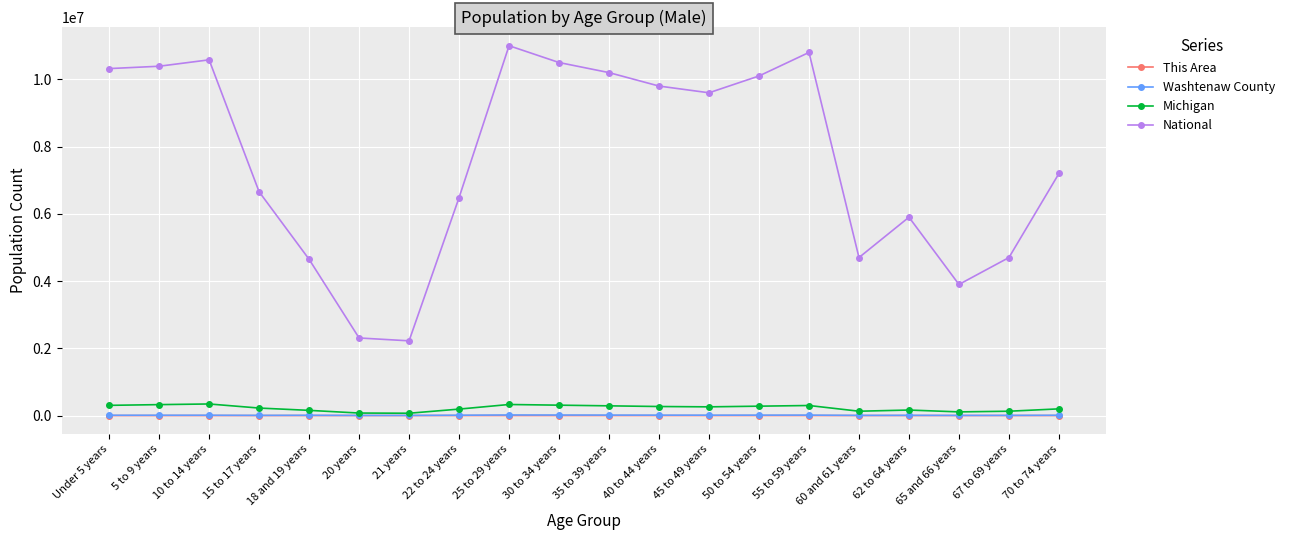

How many distinct data groups are displayed?

4